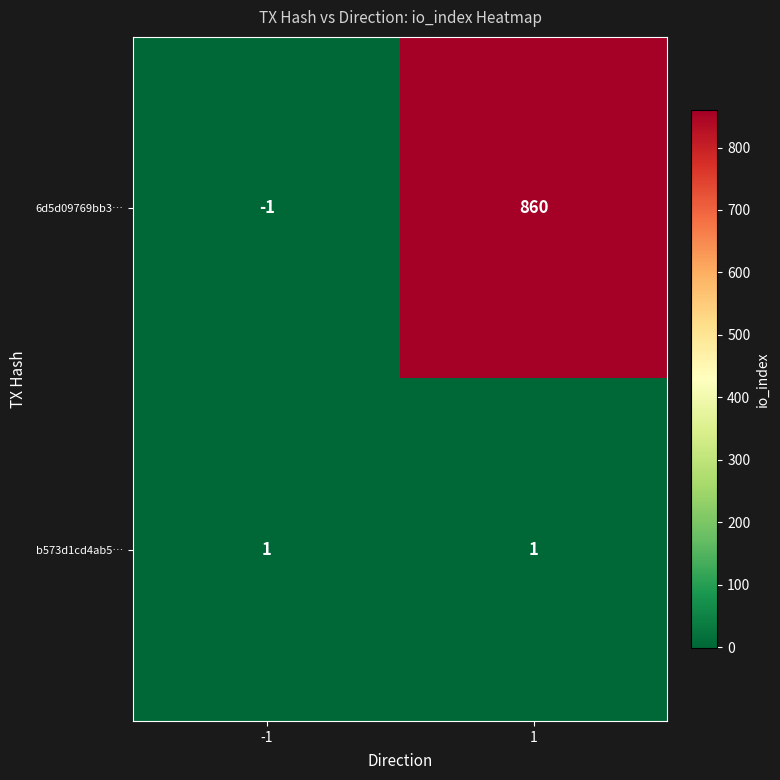

At which category is the sum across all series the highest?

1